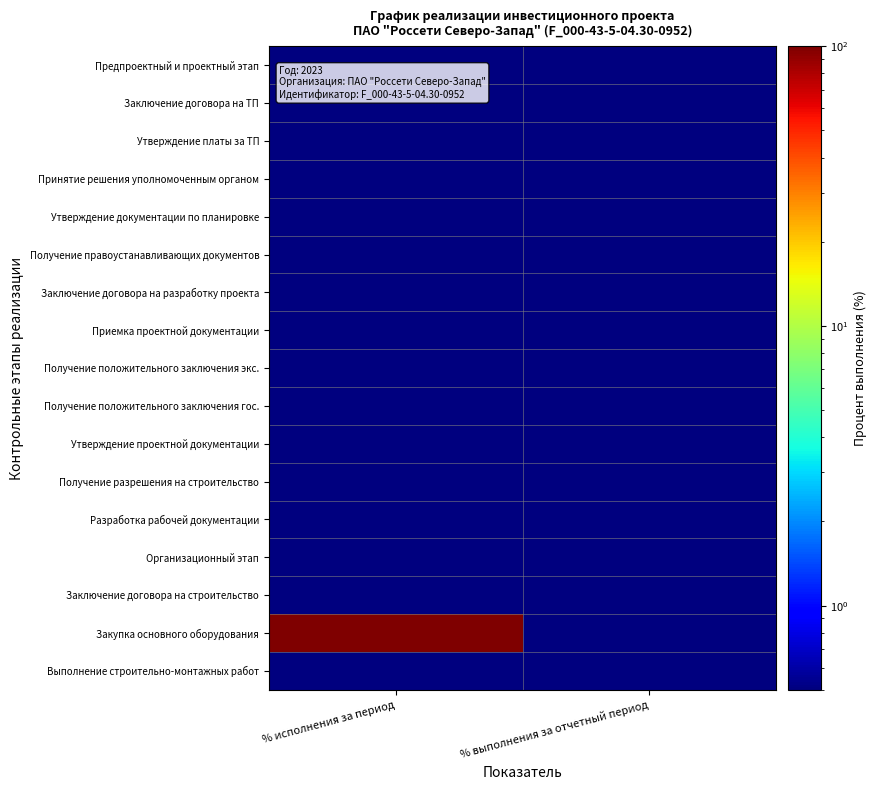

At which category is the sum across all series the highest?

% исполнения за период